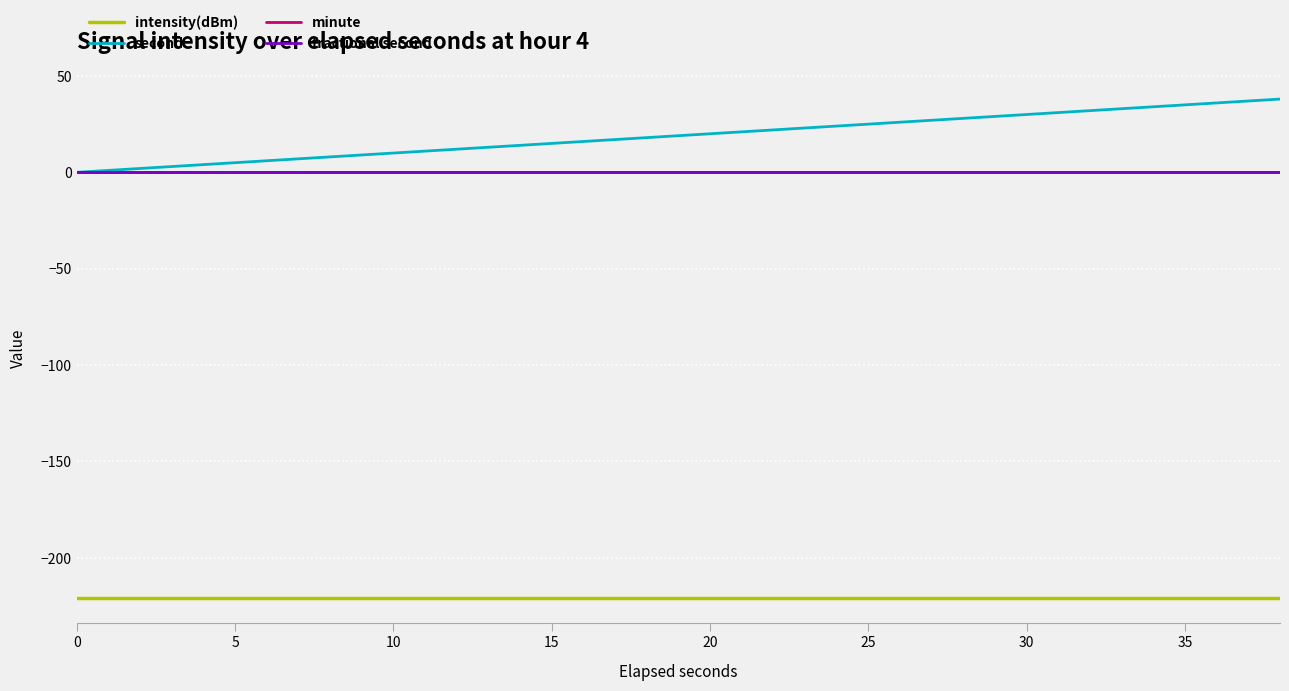

Does the chart display data point markers on the line(s)?

No